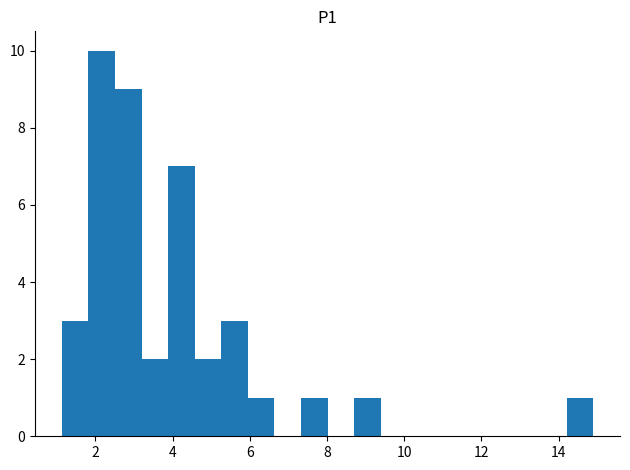

Around what value on the x-axis is the tallest bar? Give the approximate position of its centre, as read against the axis.

2.2